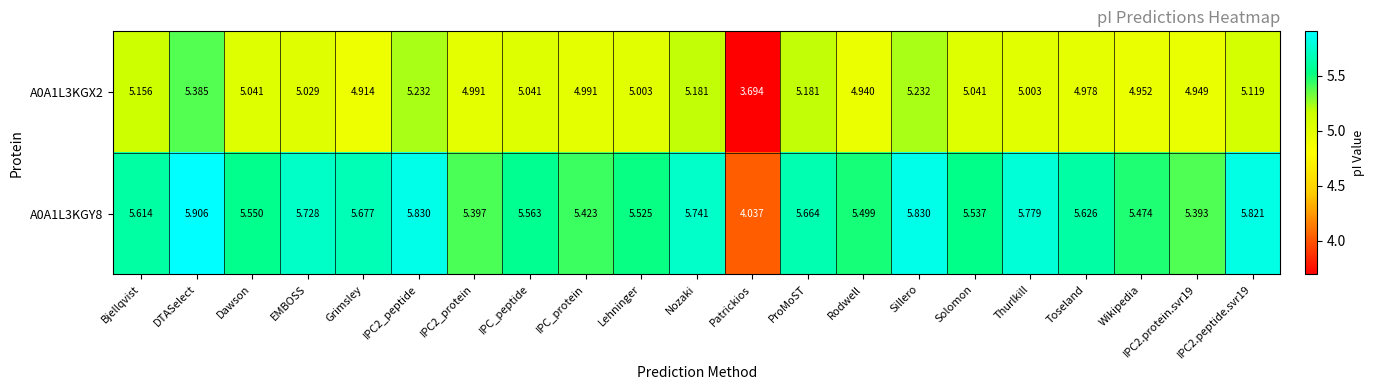

List the series in order of their overall mean, lowest first.

A0A1L3KGX2, A0A1L3KGY8